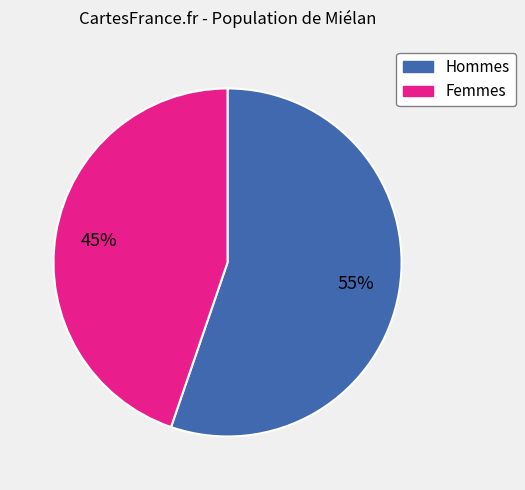

Does any single category account for the majority?

Yes